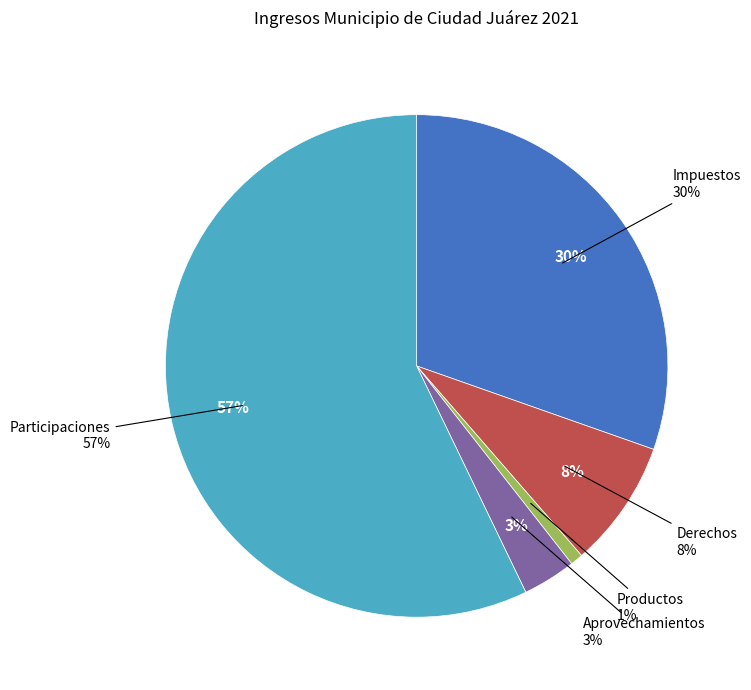

What is the ratio of the value at Derechos to the value at Productos?

10.1